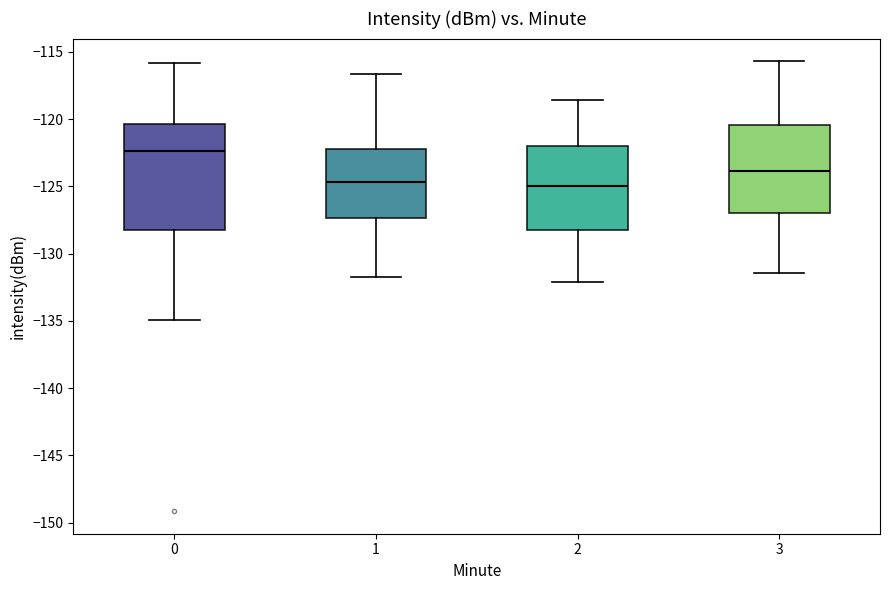

Reading left to right, transcribe this box plot: for each box, give where its median line is, the range the box spans, and where its two whiskers end, as read against the y-axis. The values are not printed on the chart, so give them approximately, as read against the axis.

0: median -122.5, box -128.0 to -120.5, whiskers -135.0 to -116.0
1: median -124.5, box -127.5 to -122.0, whiskers -131.5 to -116.5
2: median -125.0, box -128.0 to -122.0, whiskers -132.0 to -118.5
3: median -124.0, box -127.0 to -120.5, whiskers -131.5 to -115.5